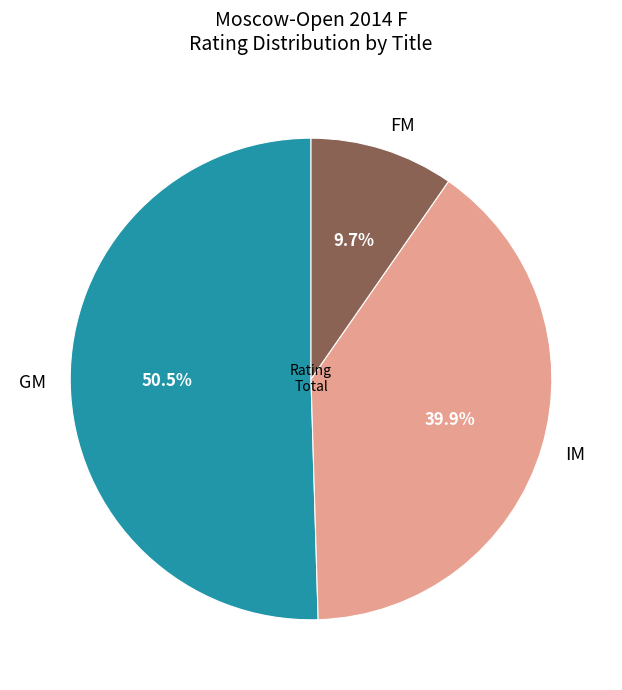

Is the sum of IM and GM greater than half?

Yes